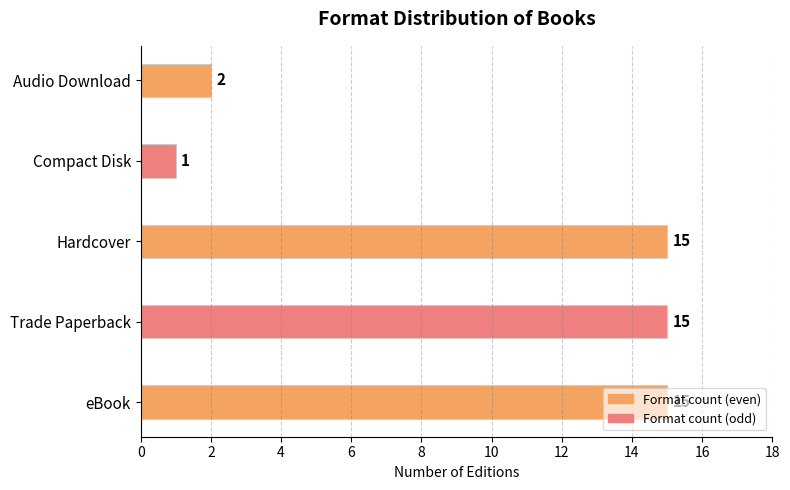

Is it true that the value at Audio Download is 4?

False